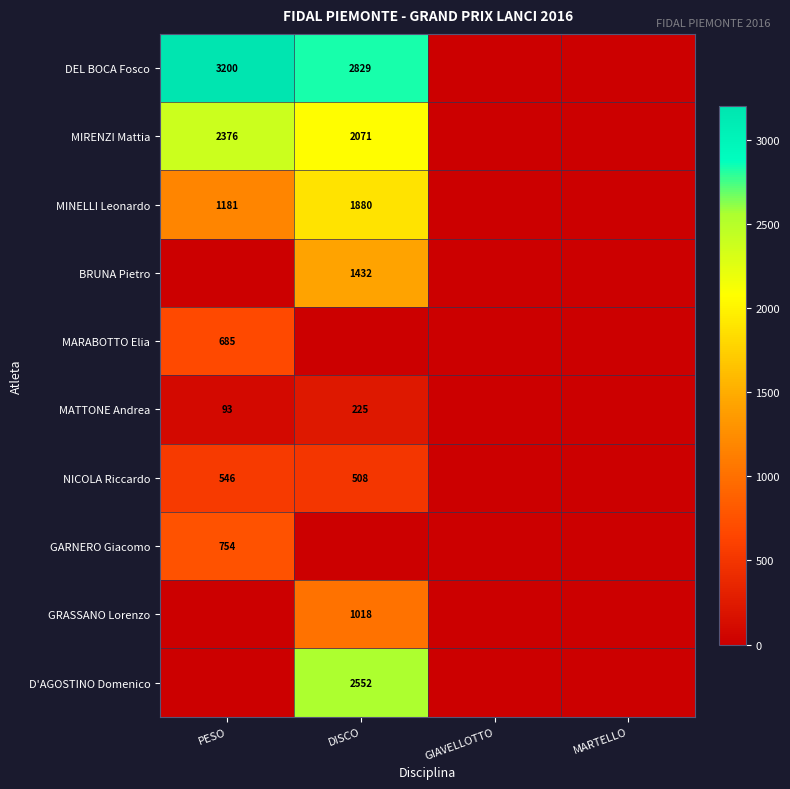

At which category does the chart reach its minimum across all series?

GIAVELLOTTO